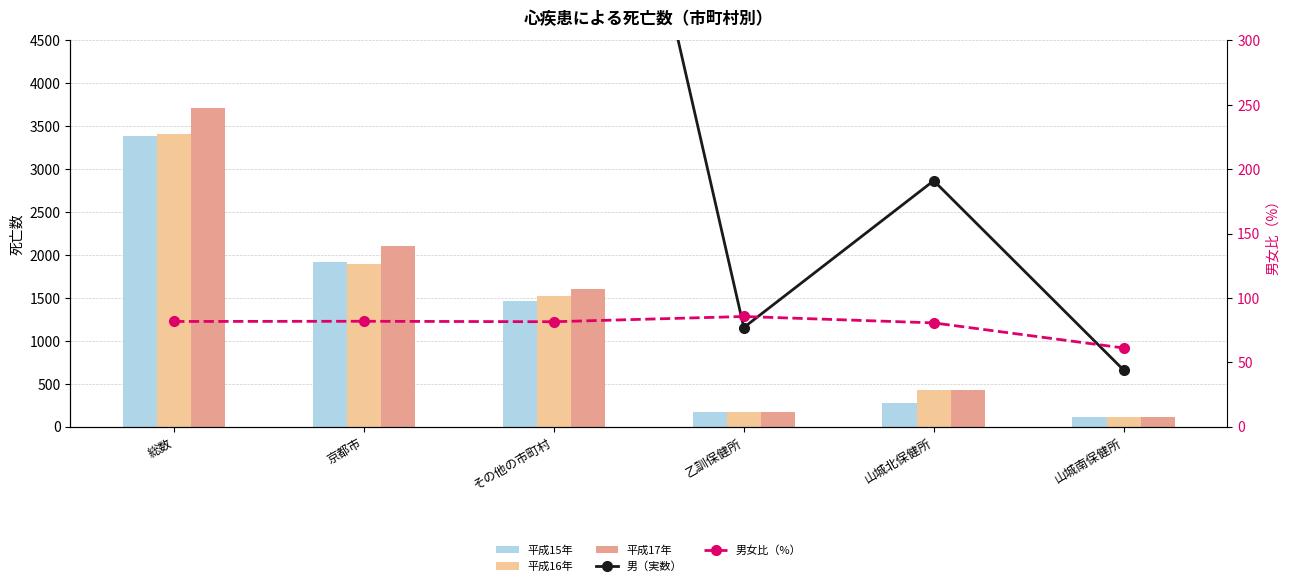

Which series has the largest total across all categories?

平成17年